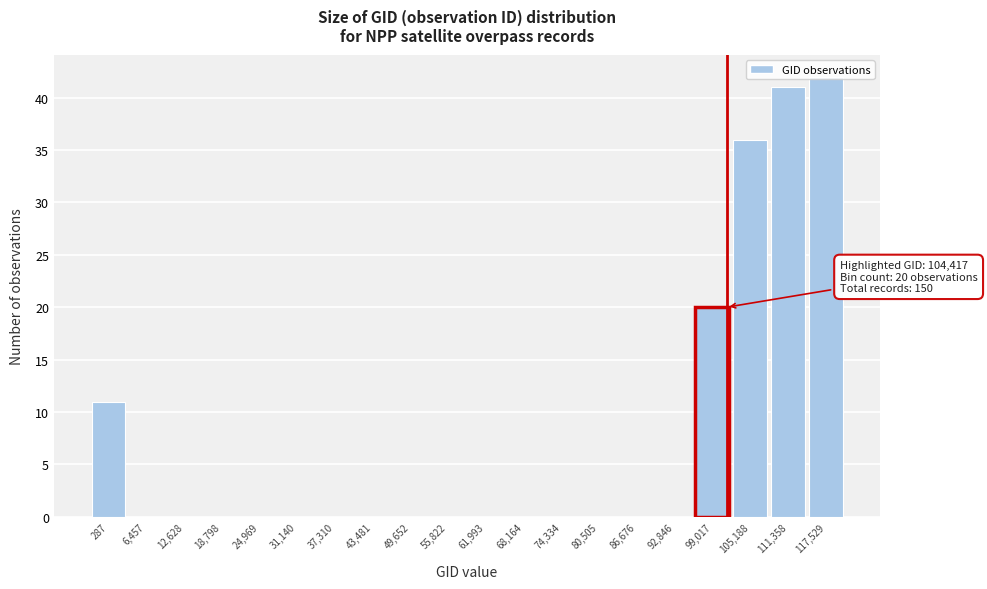

The value at 61,993 is 0. True or false?

True